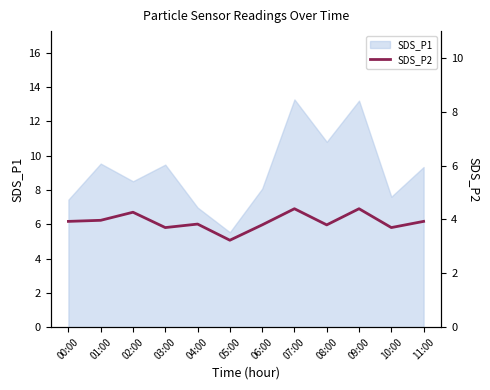

What is the difference between the maximum and minimum values?

1.2